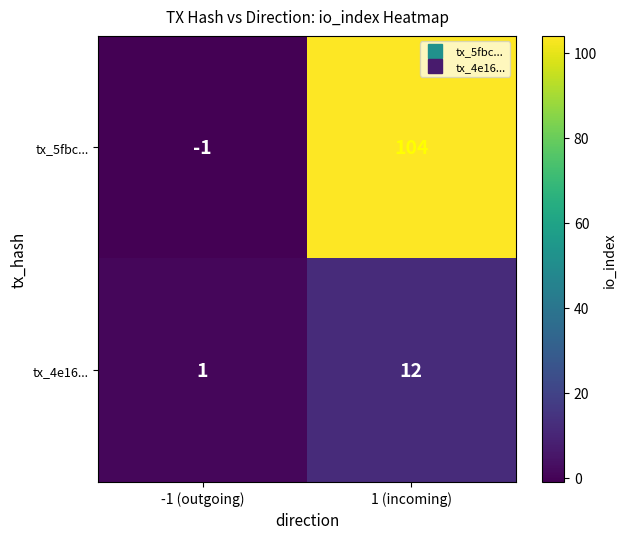

True or false: tx_5fbc... has a value of -1 at -1 (outgoing).

True